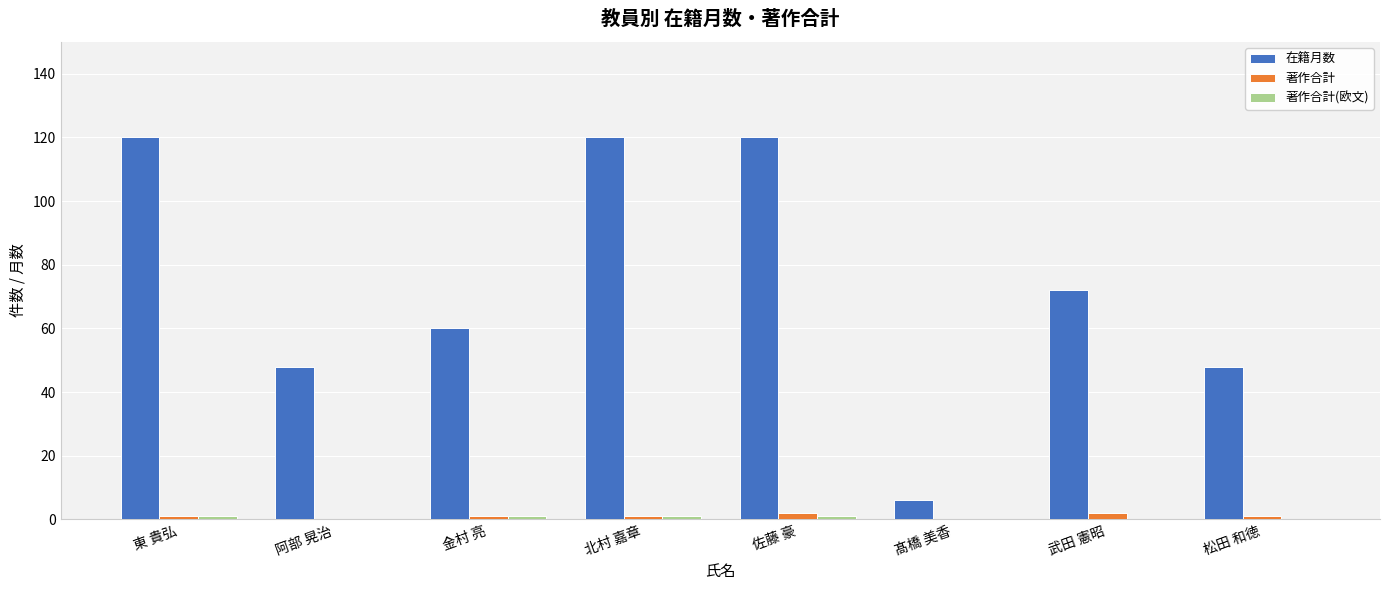

What value does the 在籍月数 series have at 金村 亮?

60